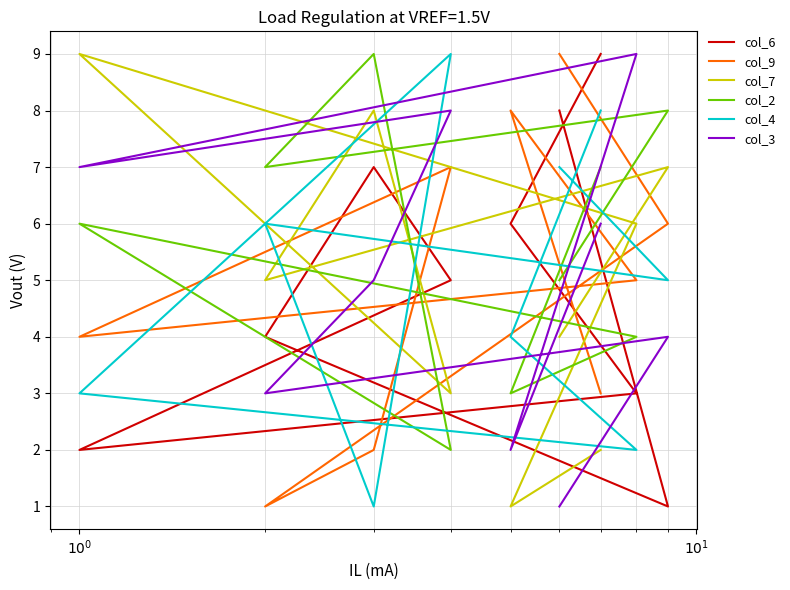

Count the col_3 values in the range 3 to 7.

5